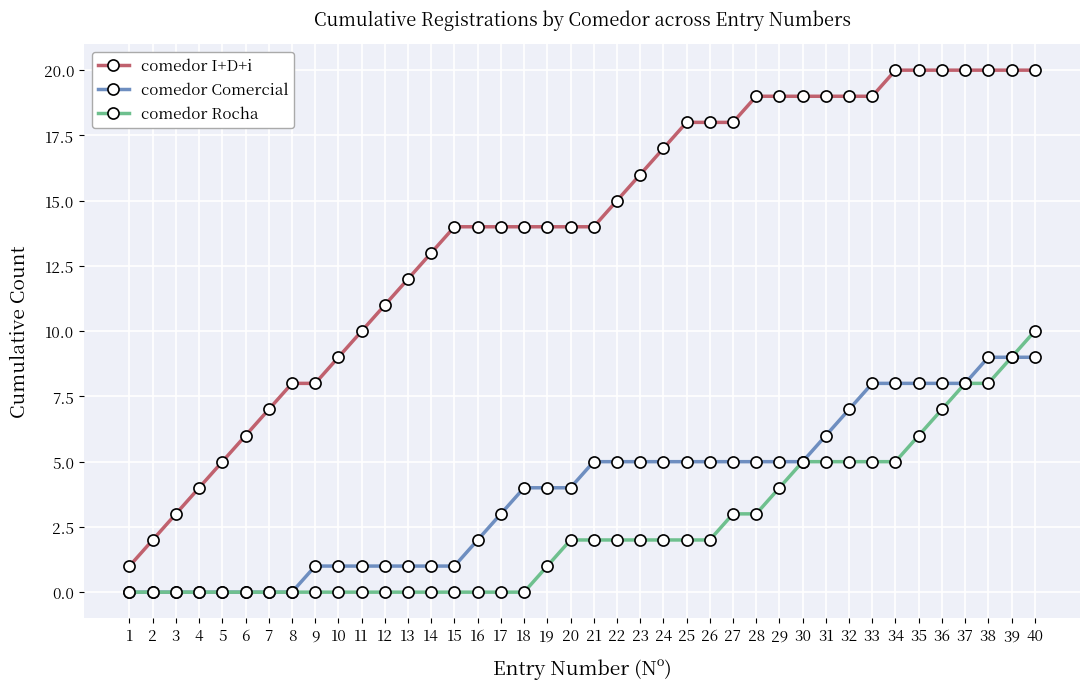

Is it true that comedor I+D+i equals 12 at 13?

True